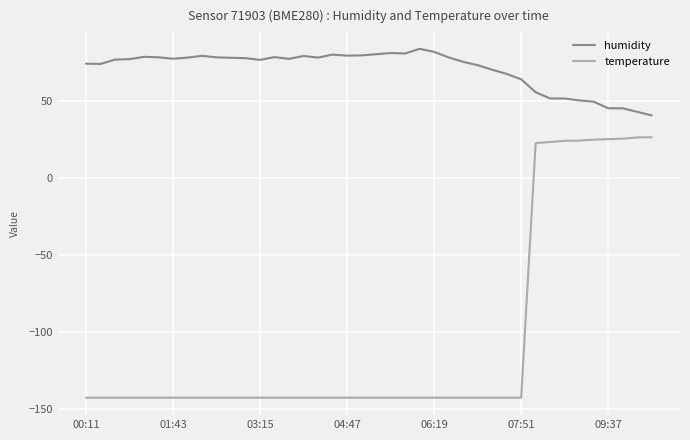

Which series has the largest range (max minus min)?

temperature